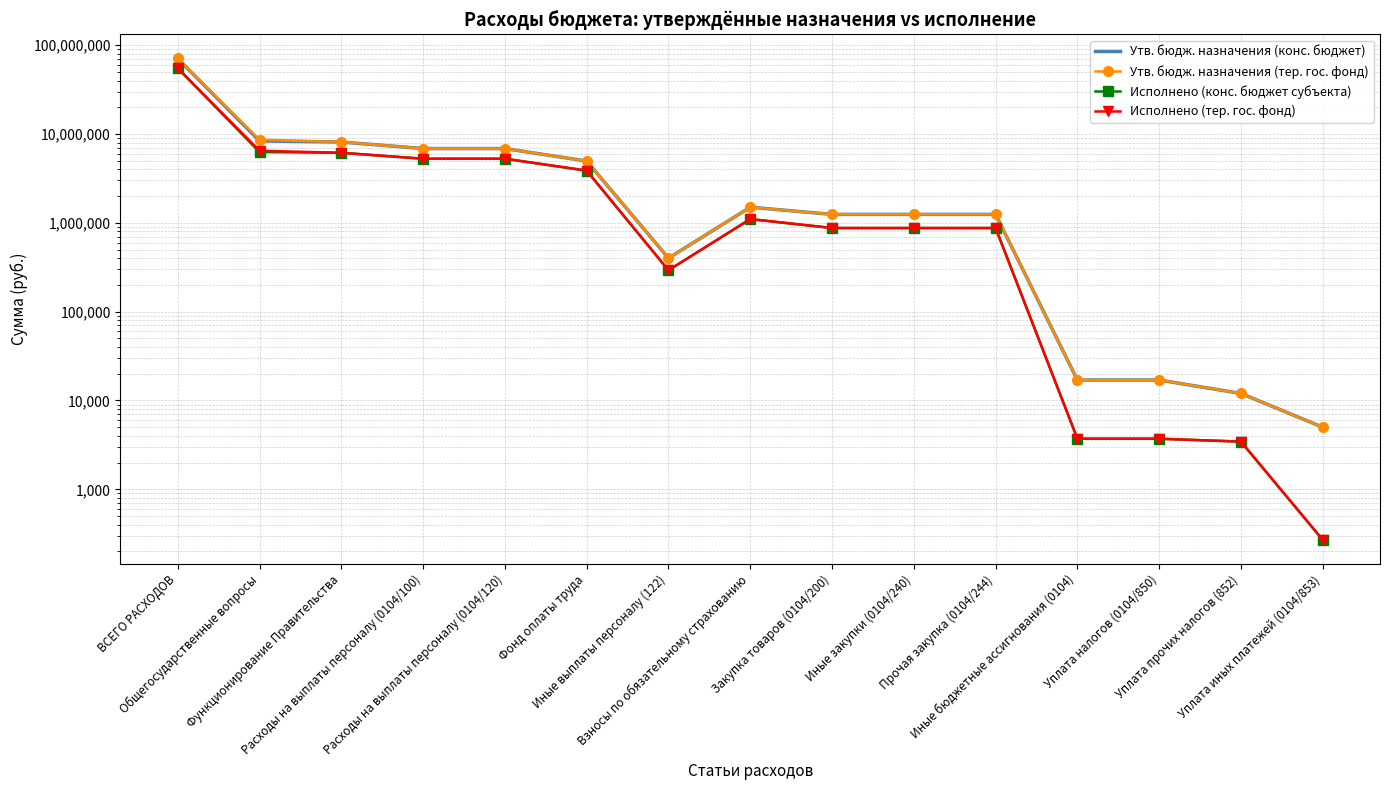

True or false: Утв. бюдж. назначения (тер. гос. фонд) and Исполнено (тер. гос. фонд) intersect in this chart.

False